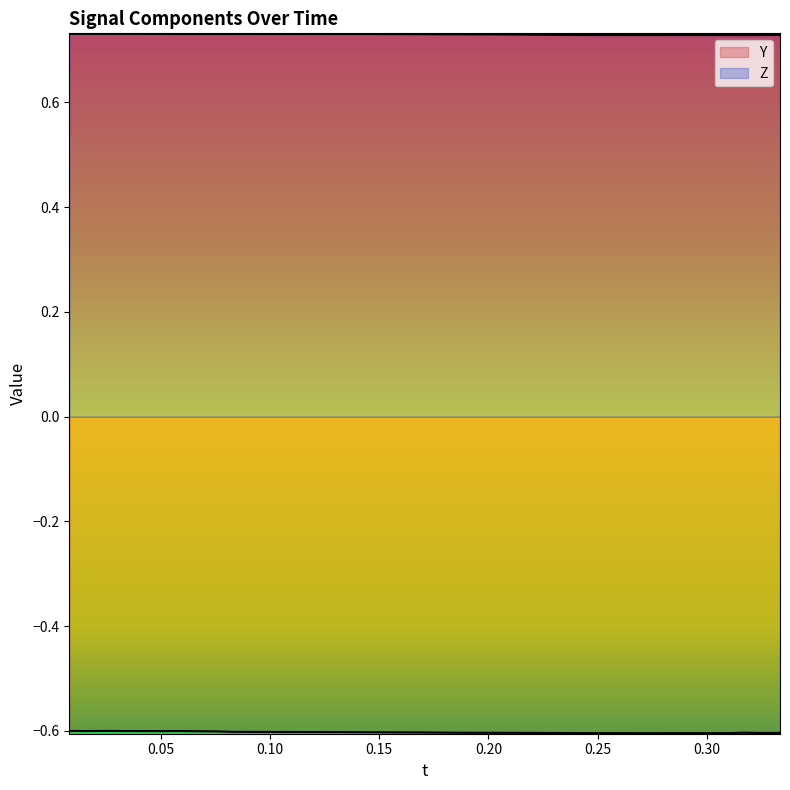

What are all the series names shown in the legend?

Y, Z